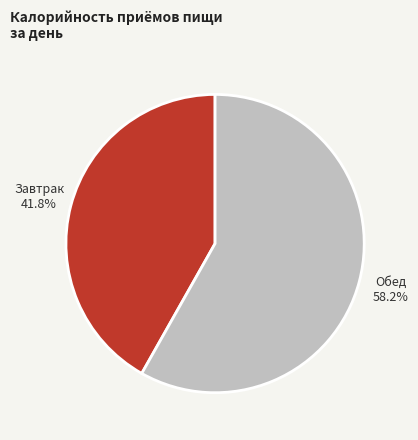

Does Завтрак represent more than half of the total?

No